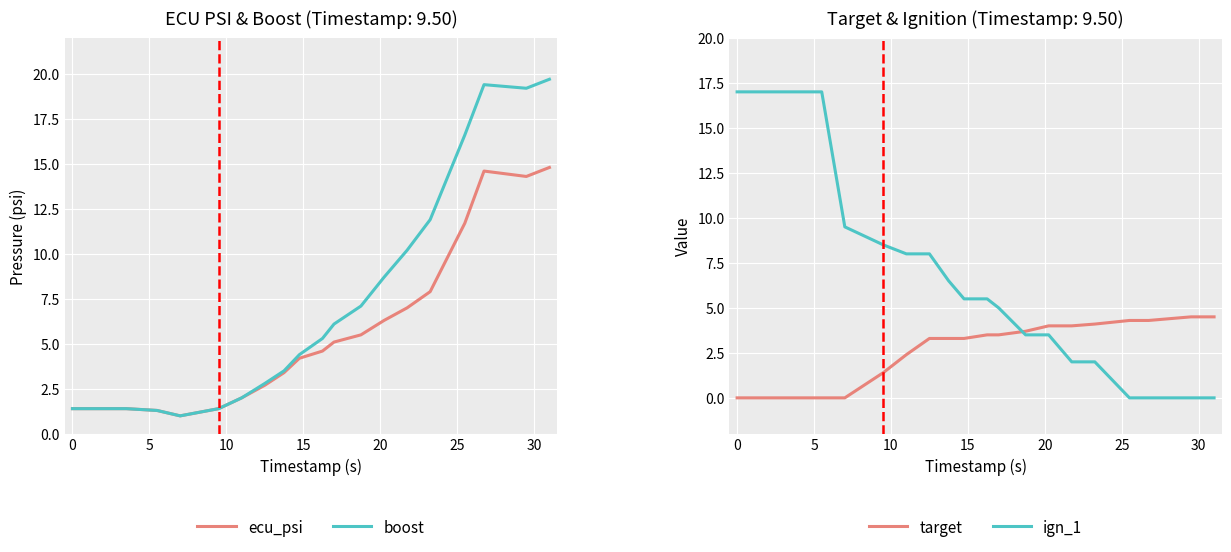

How many values in the ecu_psi series are below 4?

8